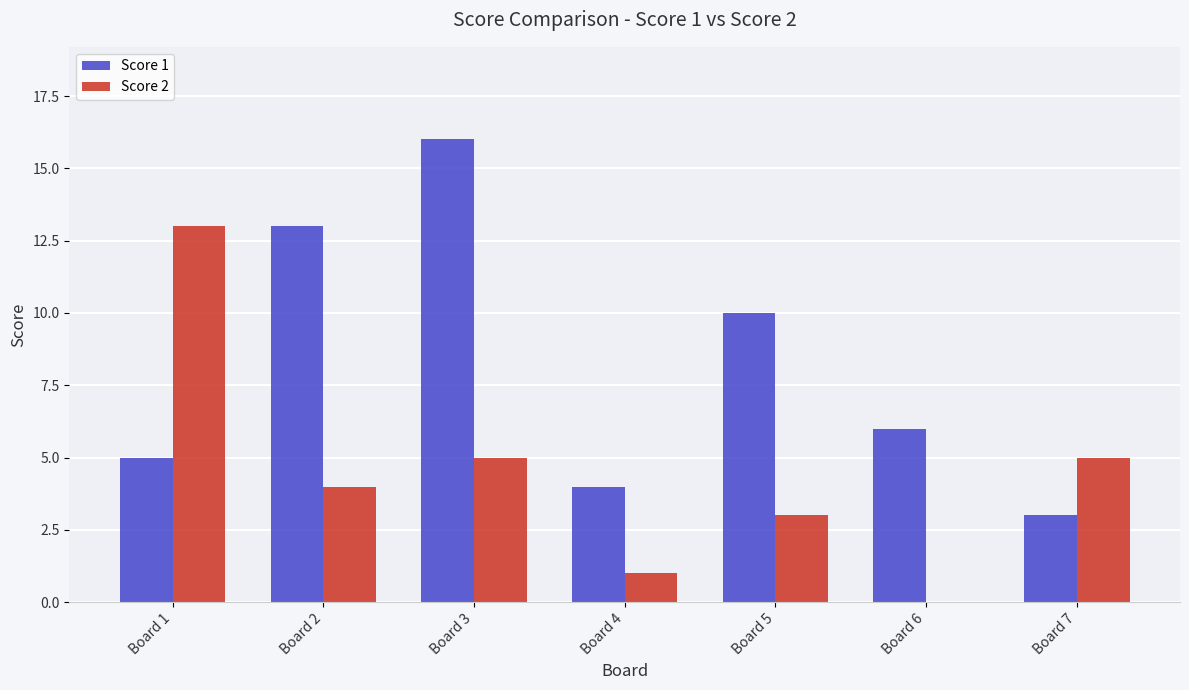

What is the maximum value for Score 2?

13